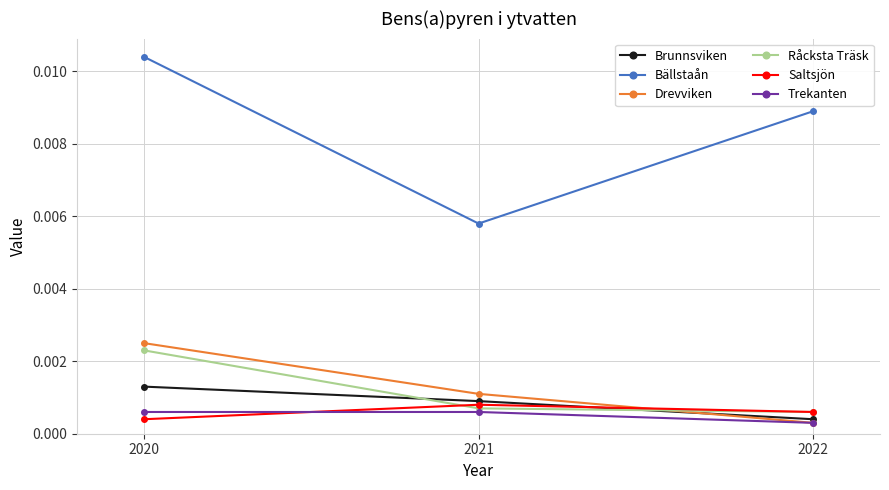

Which series has the widest spread of values?

Bällstaån